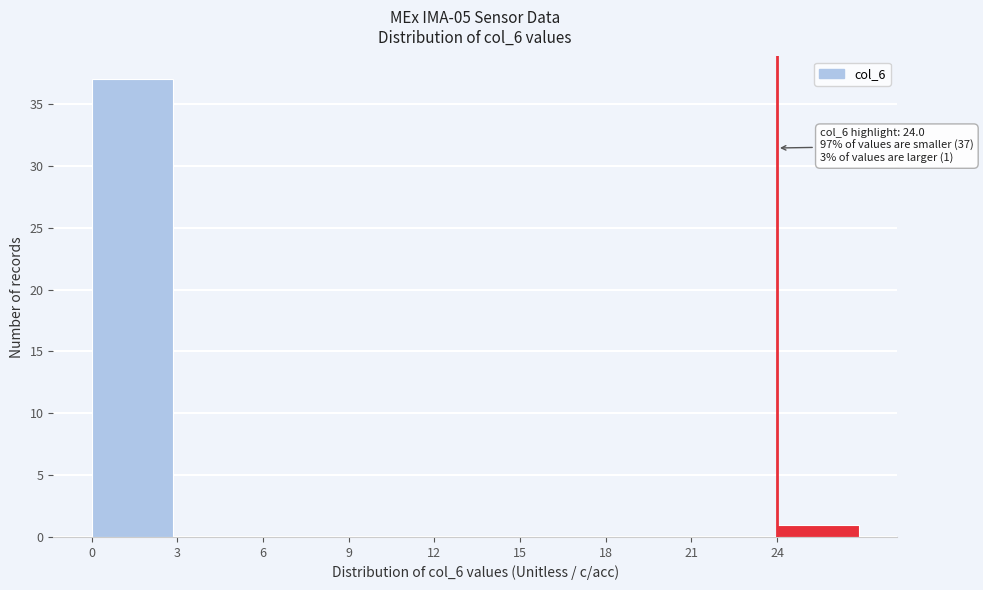

Over which range of the x-axis is the bar tallest?

0 to 3